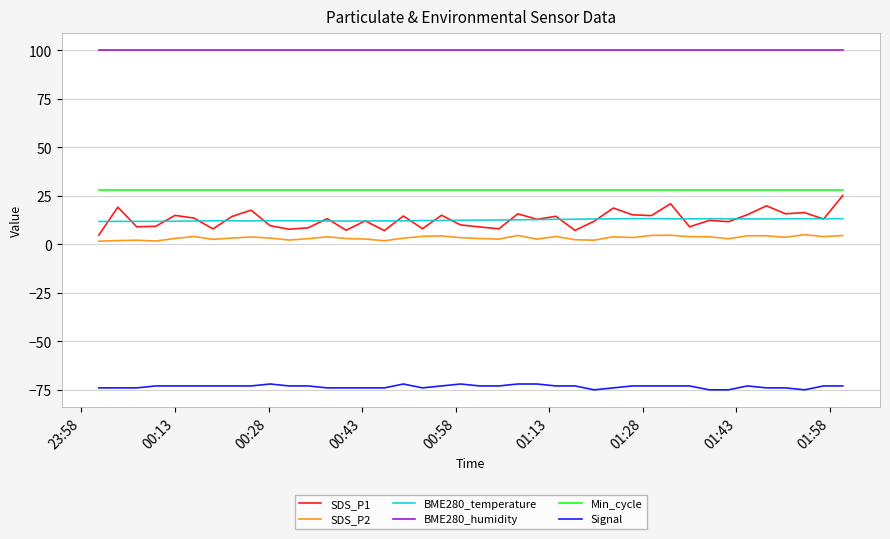

What is the lowest value of the SDS_P1 series?

4.7